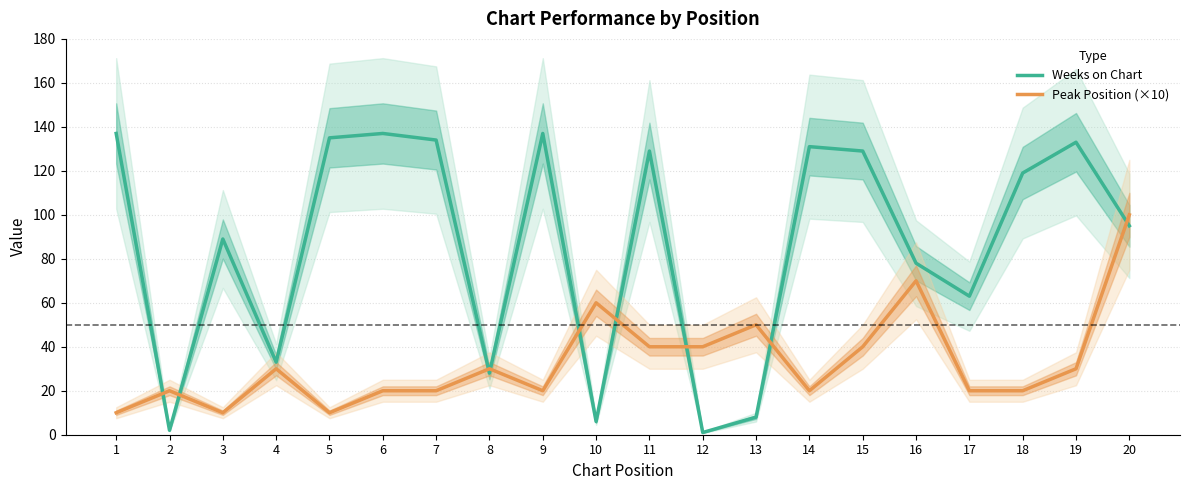

How many Peak Position (×10) values are between 20 and 40?

13